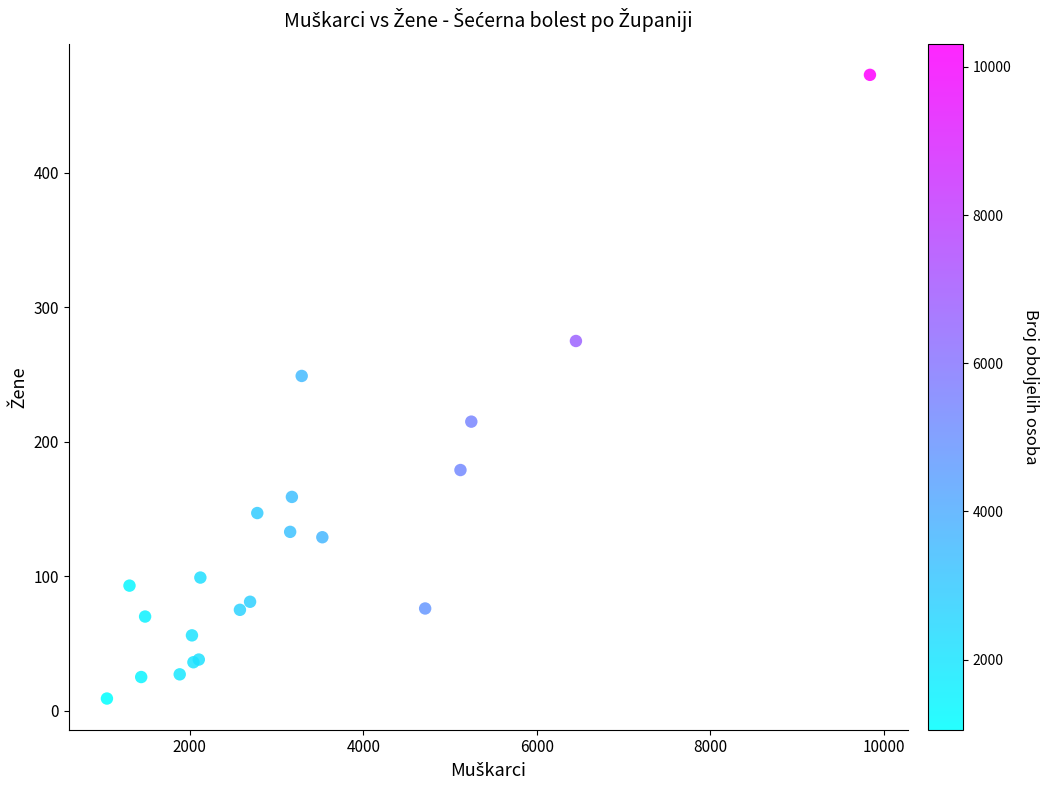

What Y value in the scatter plot is closest to 241?

249